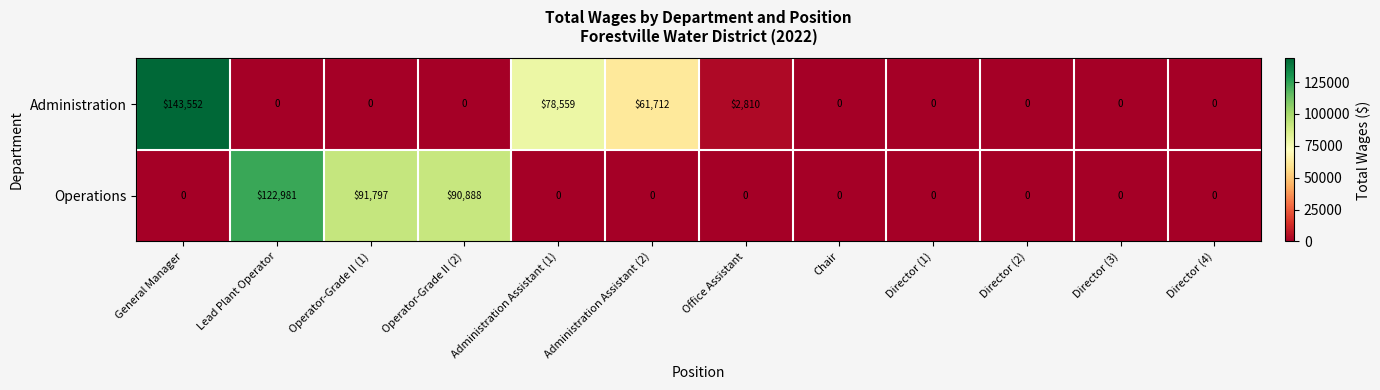

The value of Operations at Director (4) is 37607. True or false?

False